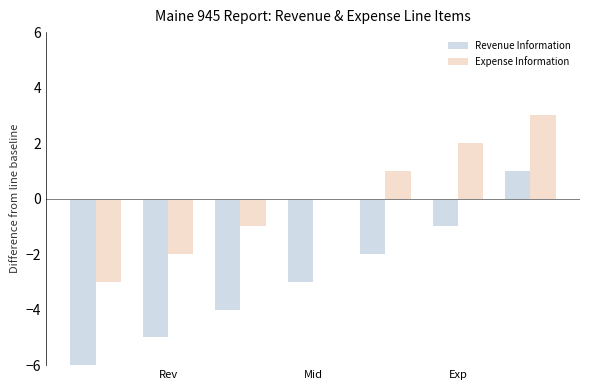

What is the maximum value shown in the chart?

3